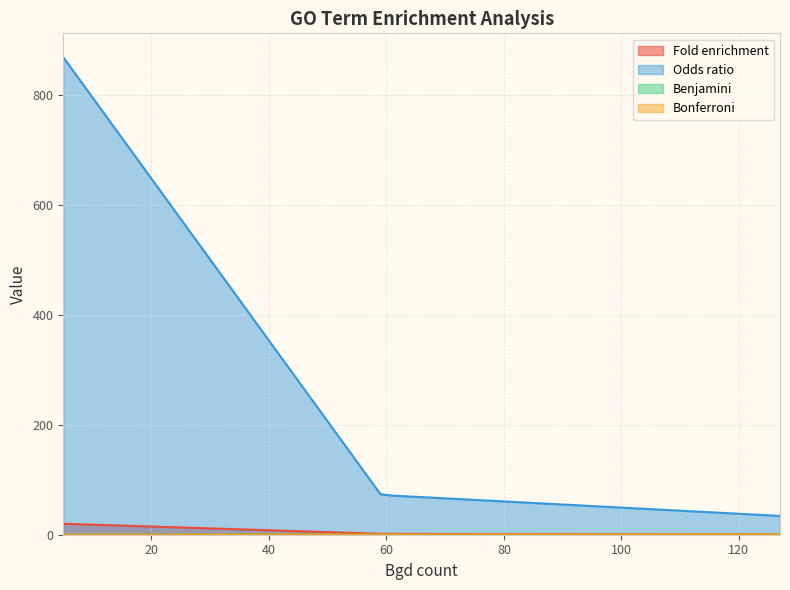

Which category has the lowest value in the Bonferroni series?

5